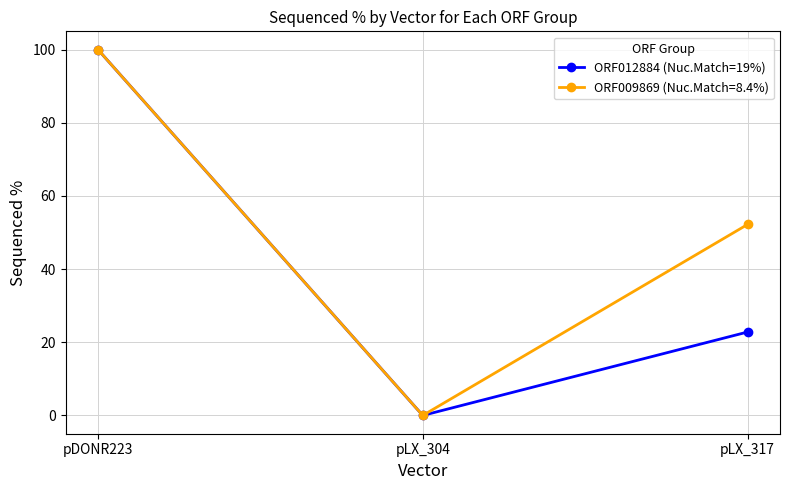

Reading left to right, what are all the values shown in this chart?

ORF012884 (Nuc.Match=19%): pDONR223=100.0	pLX_304=0.0	pLX_317=22.8
ORF009869 (Nuc.Match=8.4%): pDONR223=100.0	pLX_304=0.0	pLX_317=52.2